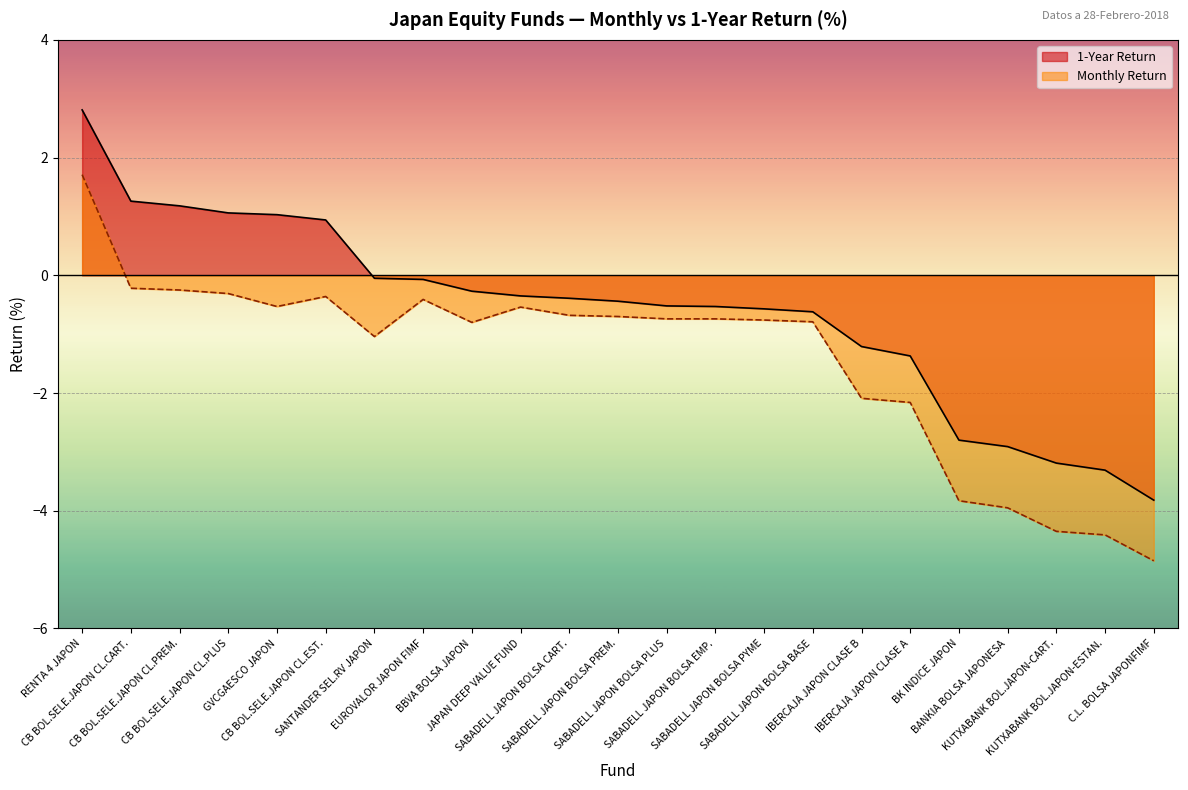

How many lines are shown in the chart?

2